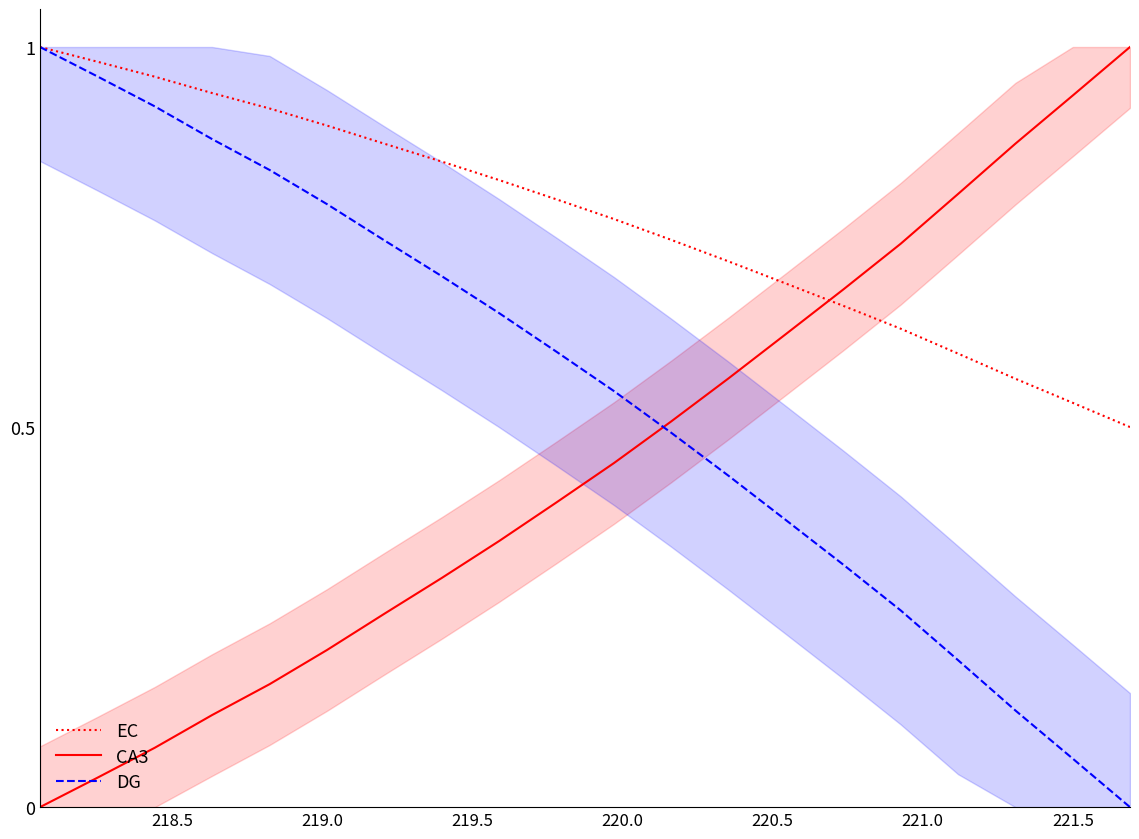

What is the sum of all EC values?

15.5